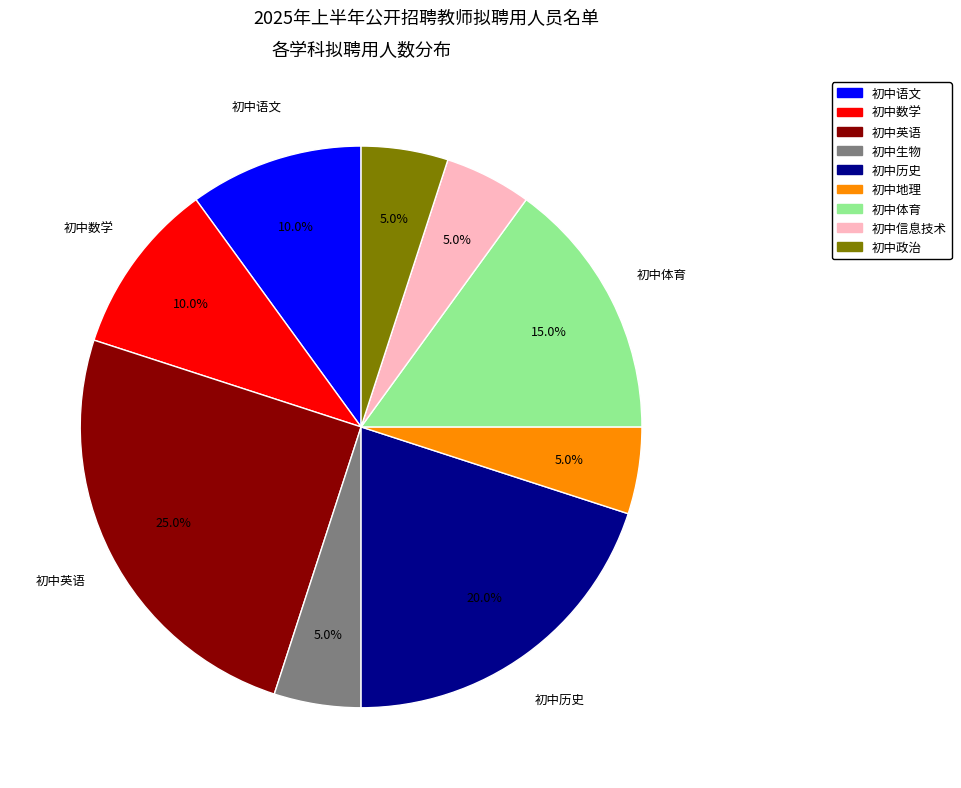

What is the ratio of the value at 初中历史 to the value at 初中体育?

1.3